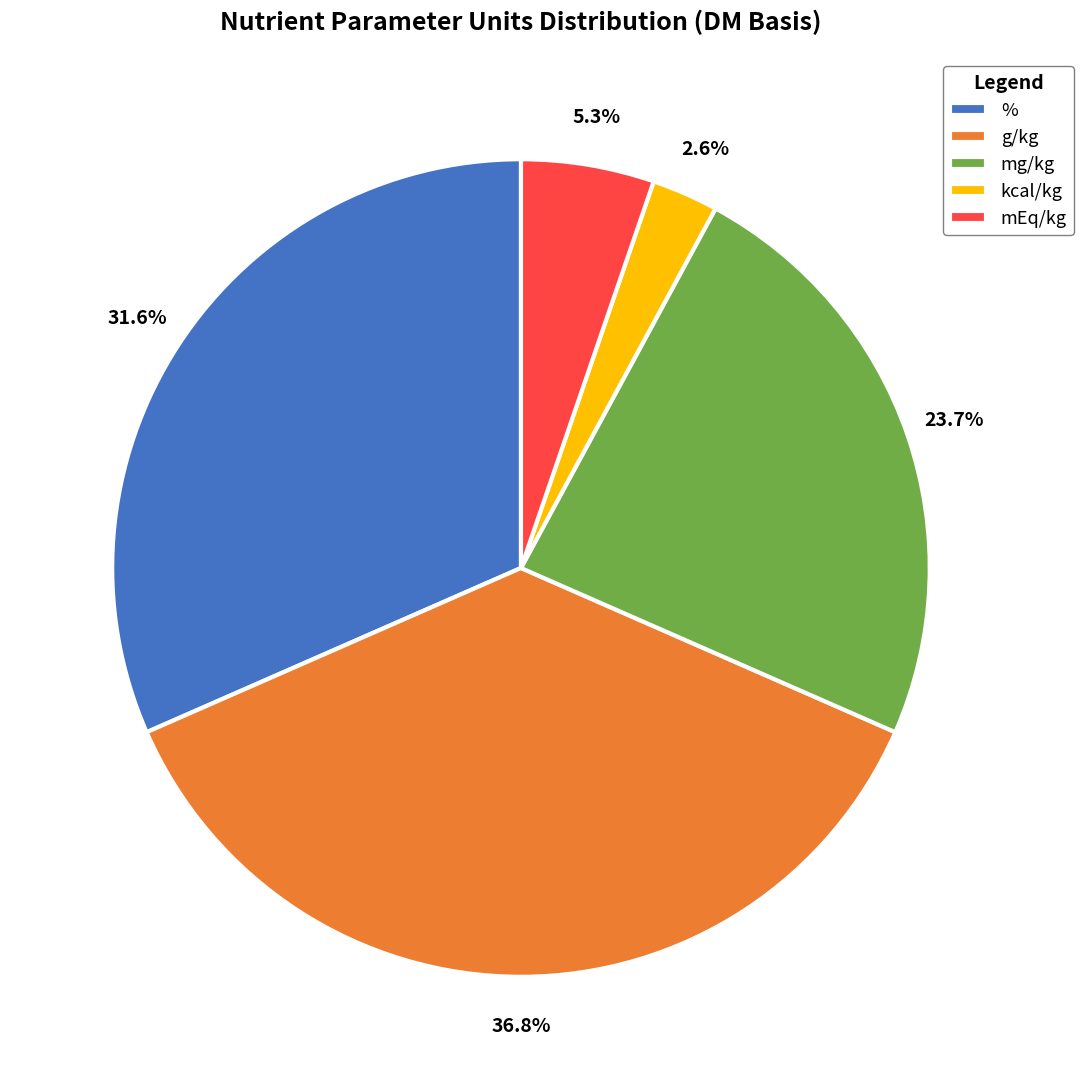

What is the ratio of the value at g/kg to the value at mg/kg?

1.6